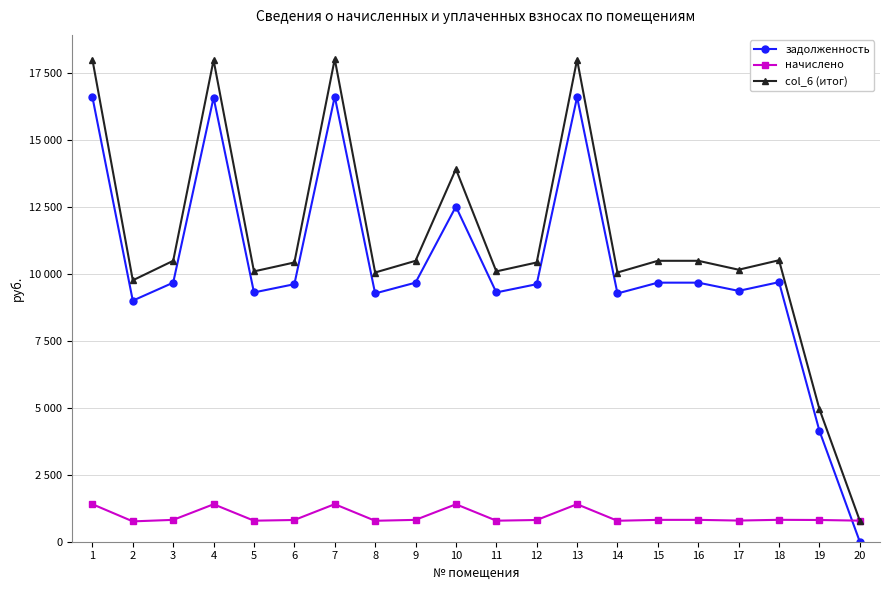

At 19, list the series in order from largest to smallest.

col_6 (итог), задолженность, начислено